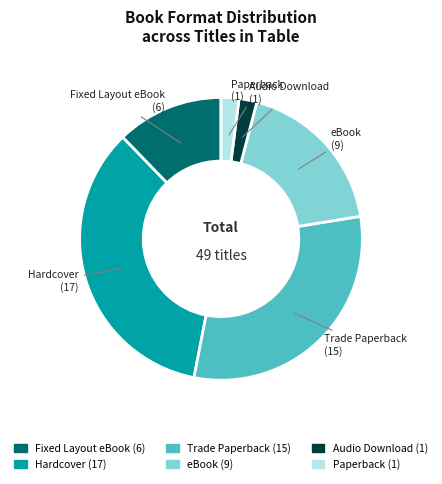

Approximately how many times larger is the value at eBook compared to Paperback?

9.0